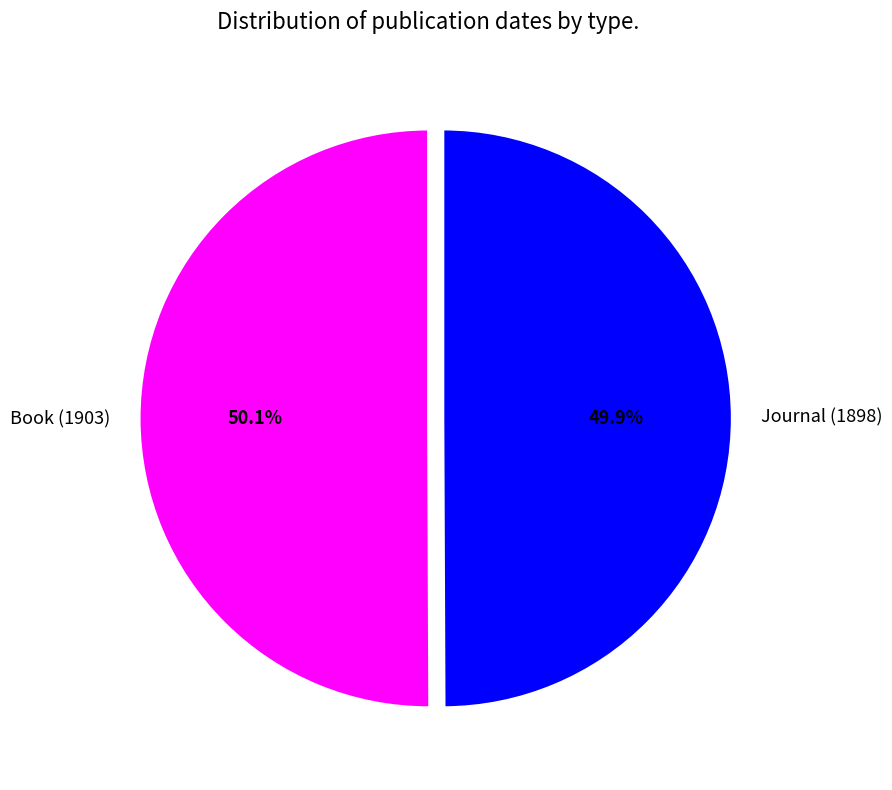

Approximately how many times larger is the value at Book (1903) compared to Journal (1898)?

1.0